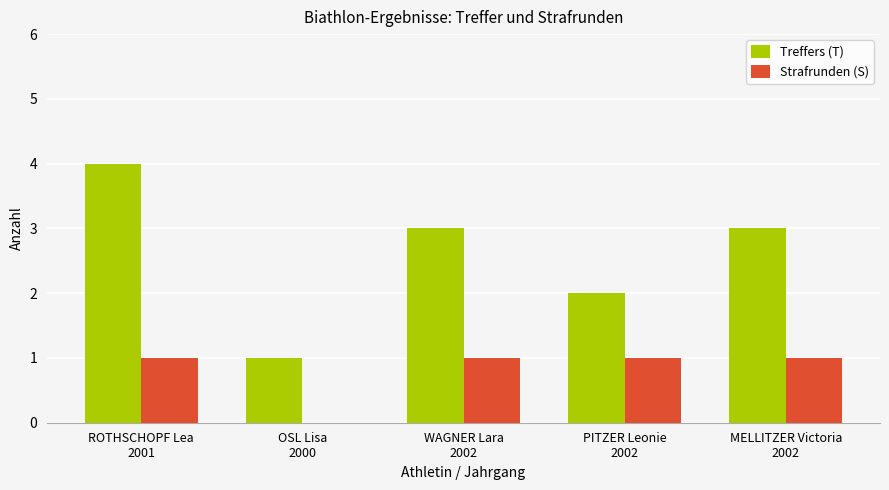

Is it true that Strafrunden (S) equals 1 at PITZER Leonie
2002?

True